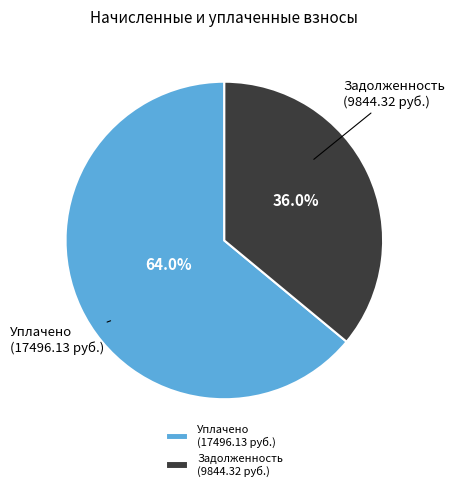

What is the total percentage of Уплачено (17496.13 руб.) and Задолженность (9844.32 руб.)?

100.0%